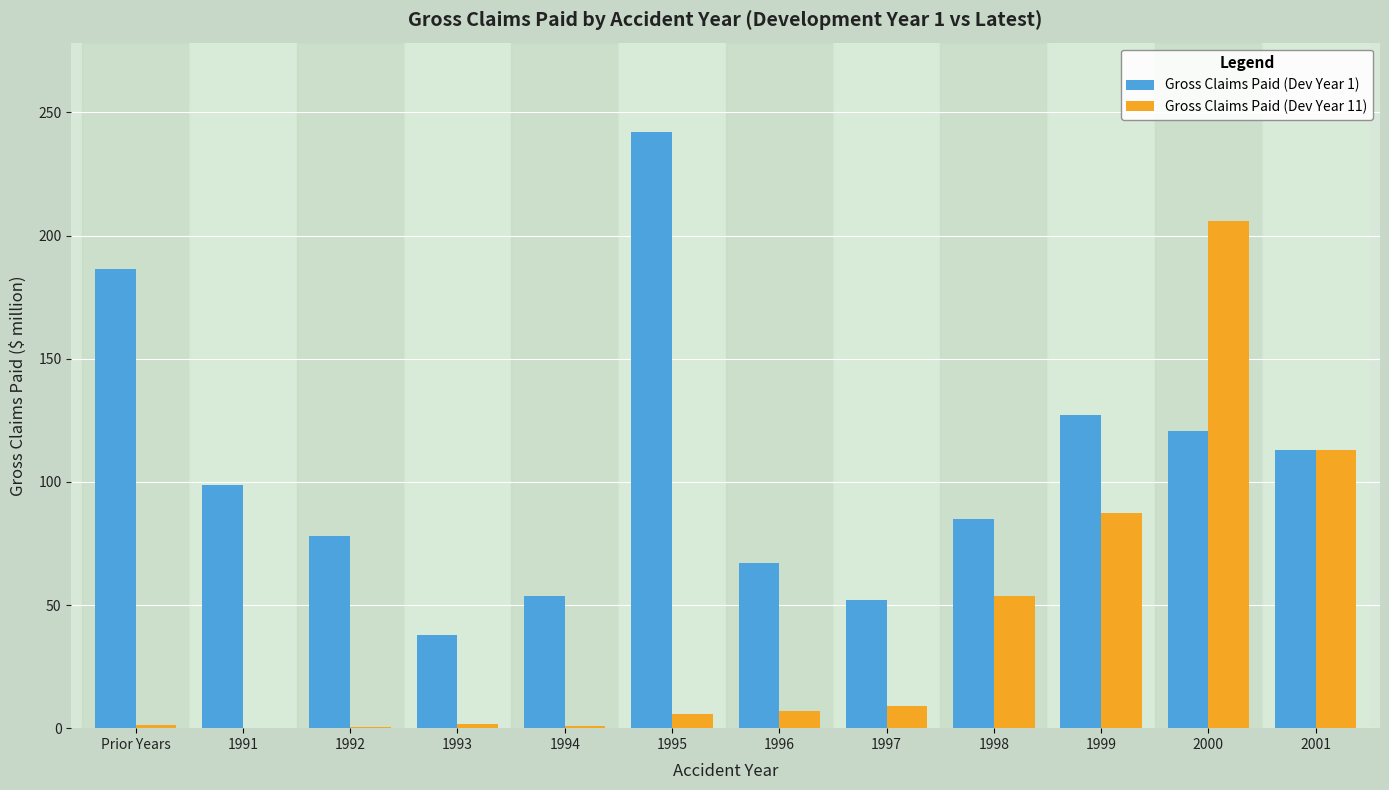

The Gross Claims Paid (Dev Year 11) series shows 146.6 at 1999. True or false?

False